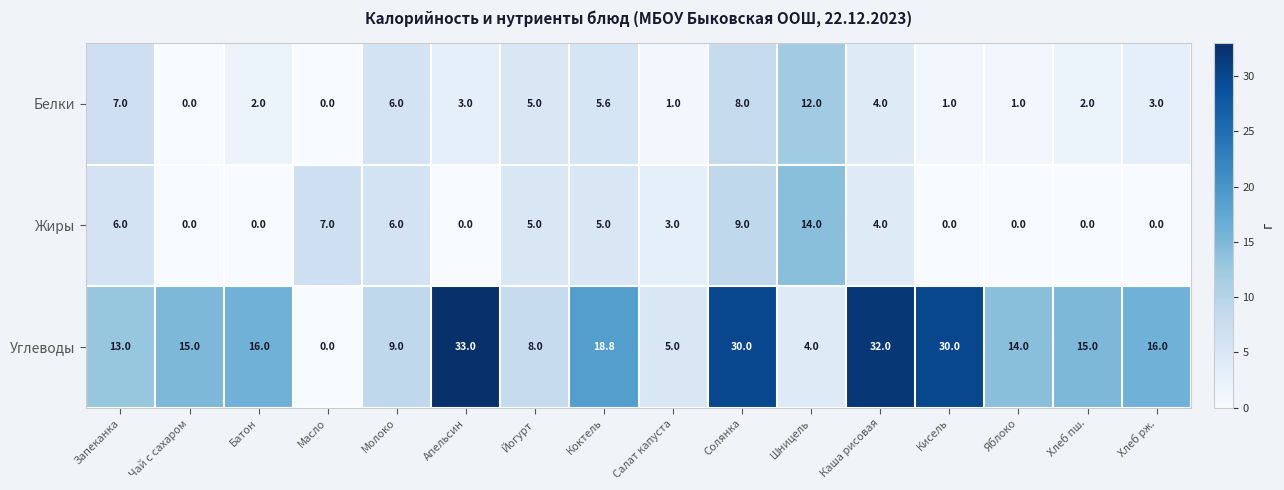

At which label does Белки first exceed 3?

Запеканка